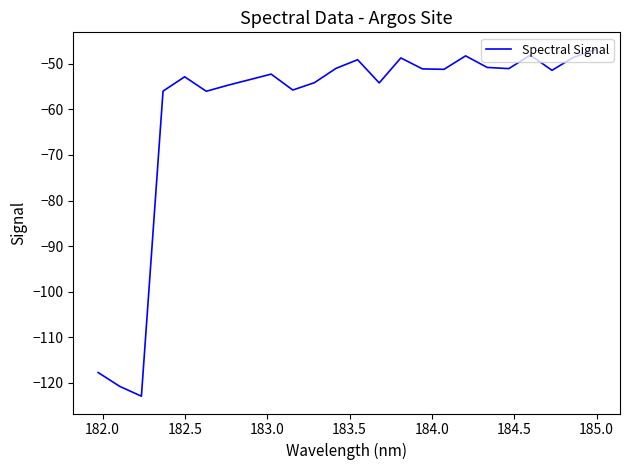

What is the sum of all values?

-1446.9